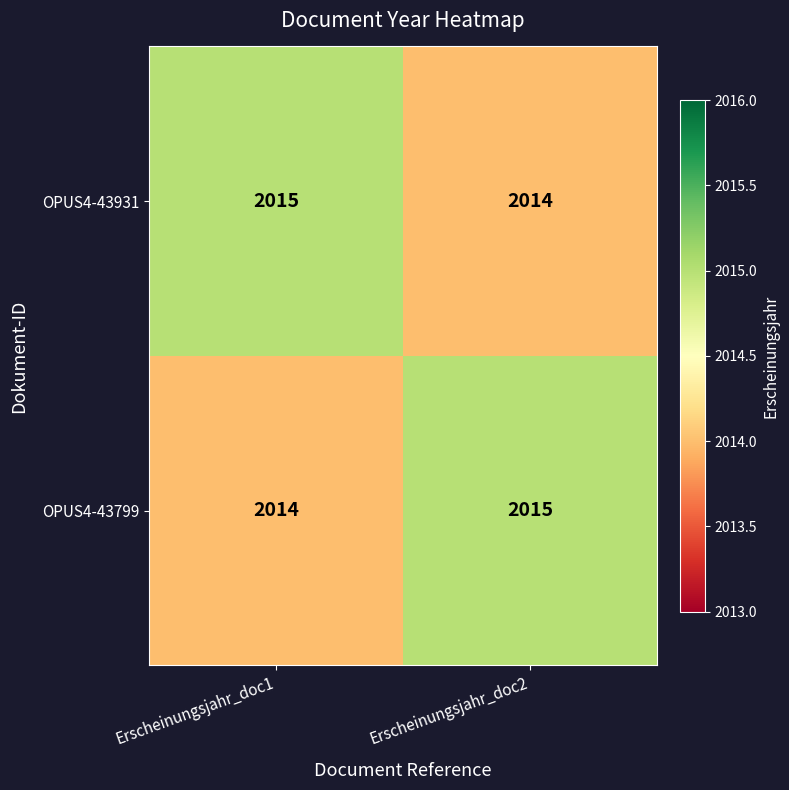

What is the smallest value displayed?

2014